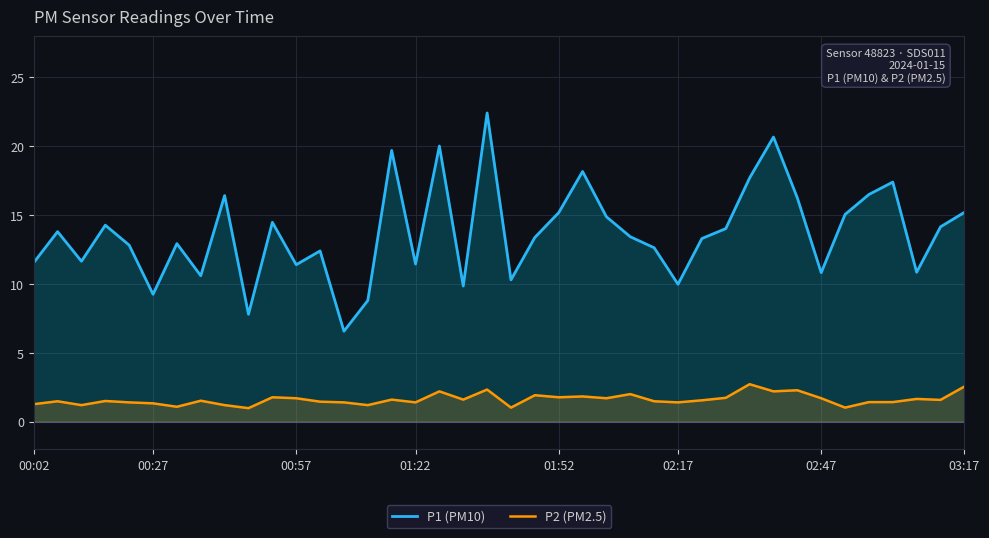

What is the spread (max minus min) of values at 13?

5.2